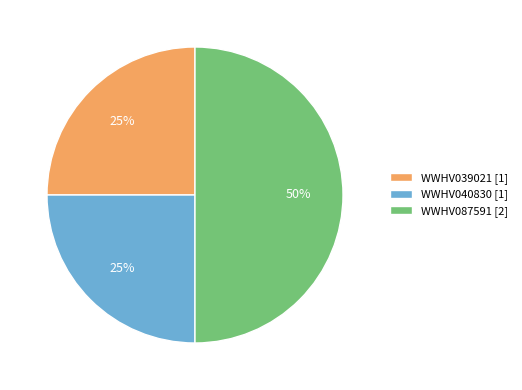

Does WWHV039021 [1] represent more than half of the total?

No